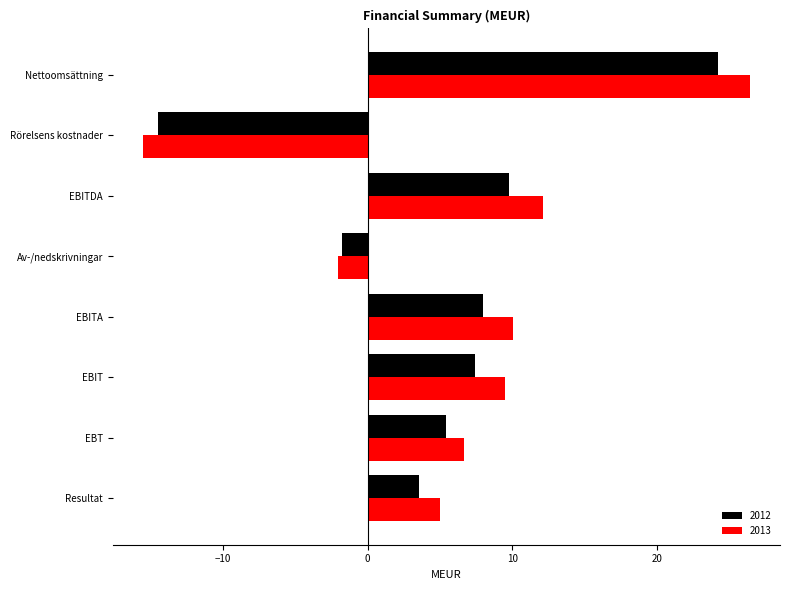

How many data points does each series have?

8